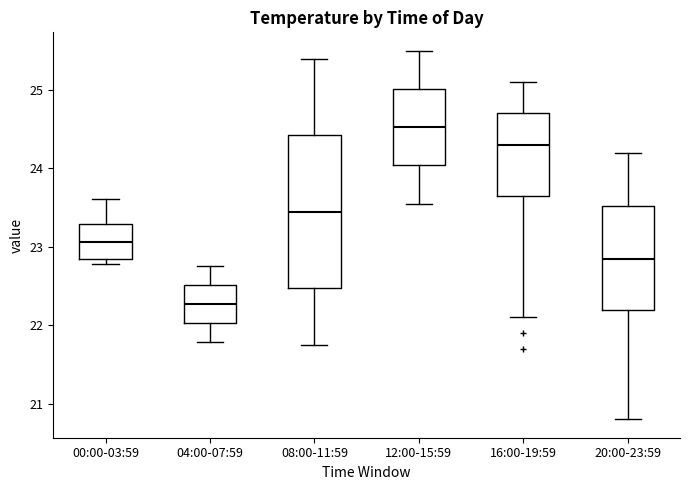

Which box is the tallest, from its lower edge to its upper edge?

08:00-11:59